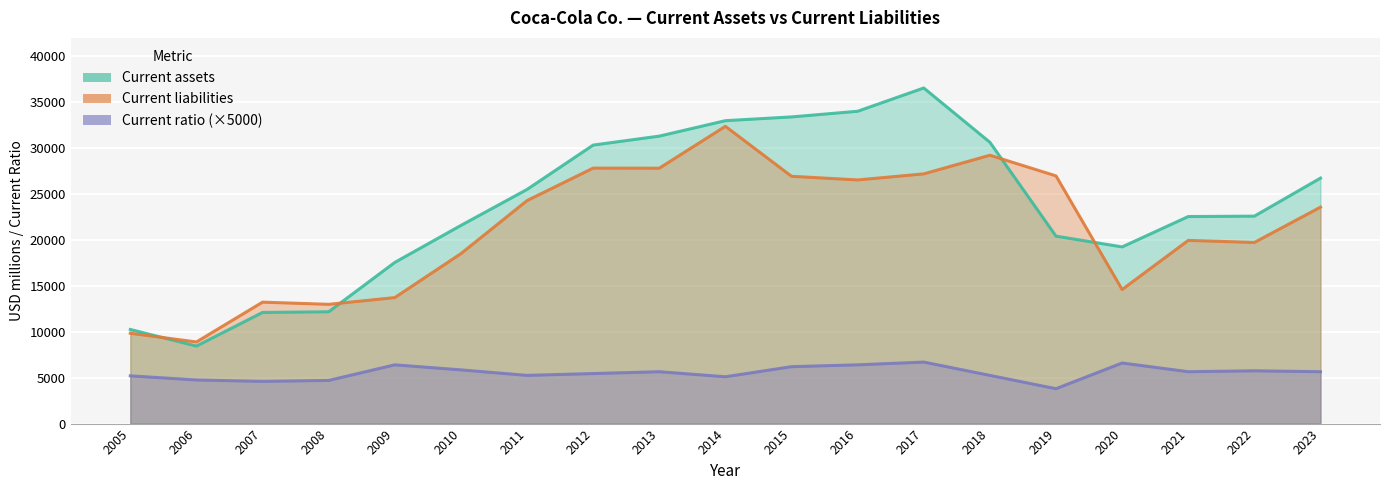

Reading left to right, extract all data points from this chart.

Current assets: 10250.0	8441.0	12105.0	12176.0	17551.0	21579.0	25497.0	30328.0	31304.0	32986.0	33395.0	34010.0	36545.0	30634.0	20411.0	19240.0	22545.0	22591.0	26732.0
Current liabilities: 9836.0	8890.0	13225.0	12988.0	13721.0	18508.0	24283.0	27821.0	27811.0	32374.0	26930.0	26532.0	27194.0	29223.0	26973.0	14601.0	19950.0	19724.0	23571.0
Current ratio: 5200.0	4750.0	4600.0	4700.0	6400.0	5850.0	5250.0	5450.0	5650.0	5100.0	6200.0	6400.0	6700.0	5250.0	3800.0	6600.0	5650.0	5750.0	5650.0